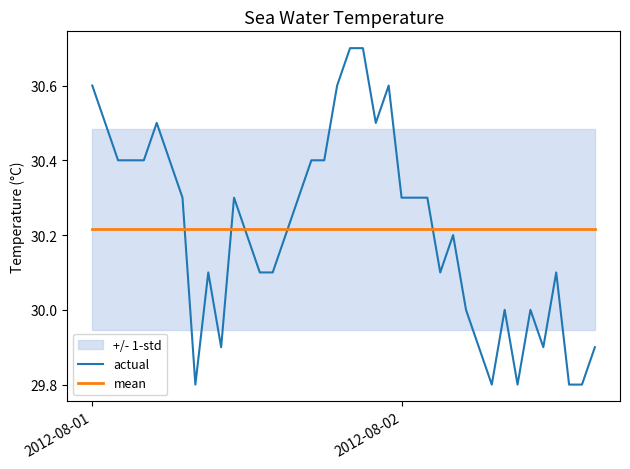

True or false: actual and mean intersect in this chart.

True